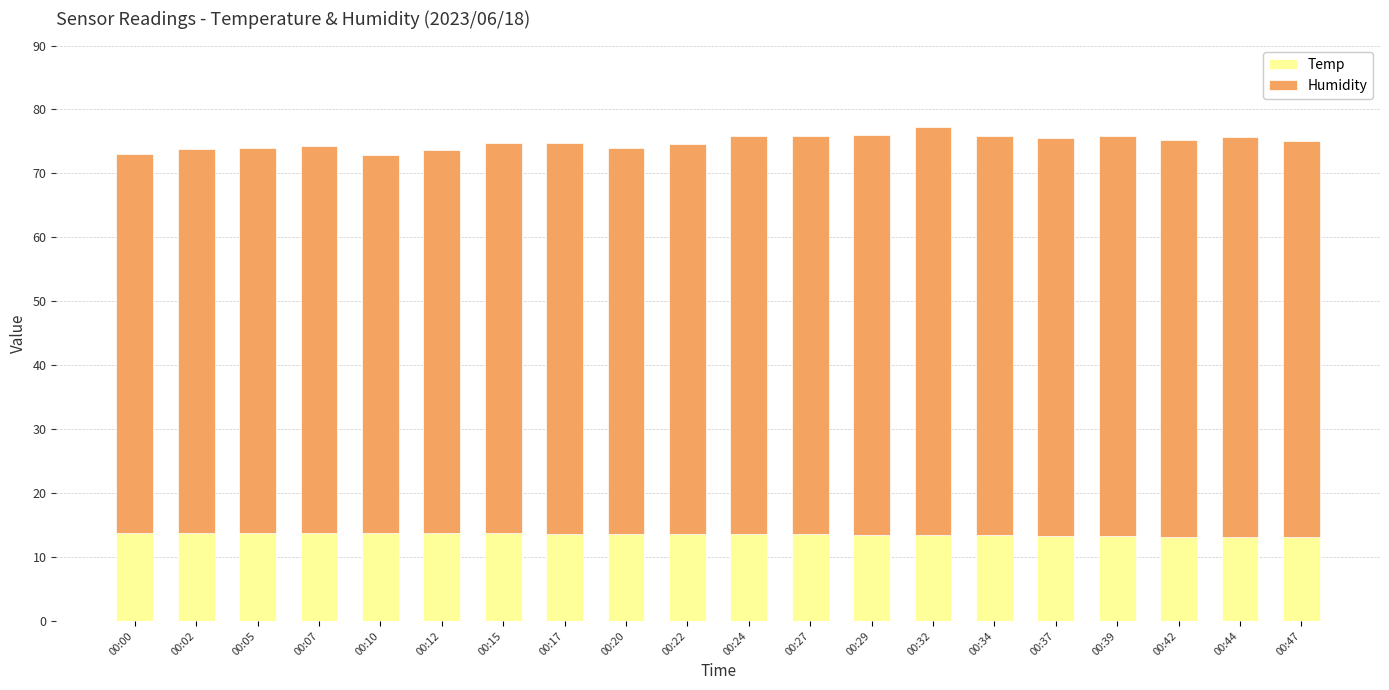

What is the highest value of the Temp series?

13.7